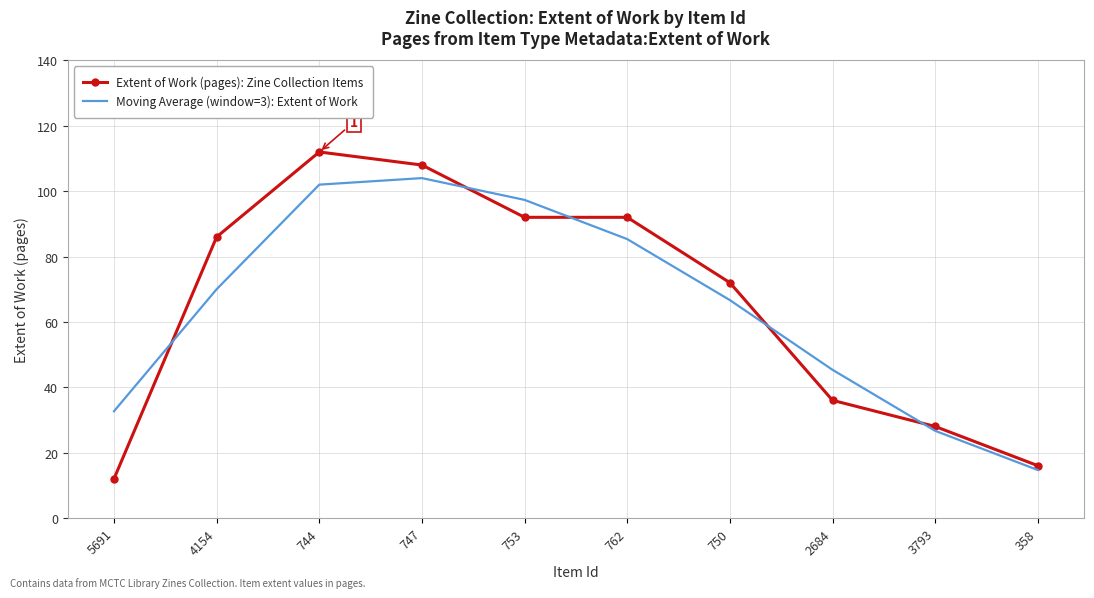

Rank the series at 744 from lowest to highest value.

Moving Average (window=3): Extent of Work, Extent of Work (pages): Zine Collection Items